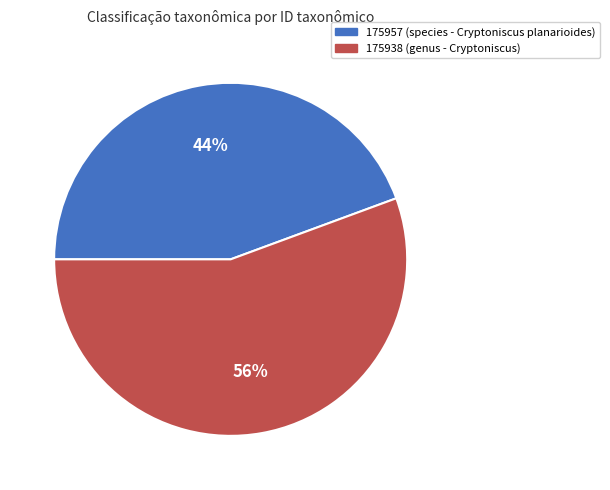

Is there any slice that represents more than half of the pie?

Yes